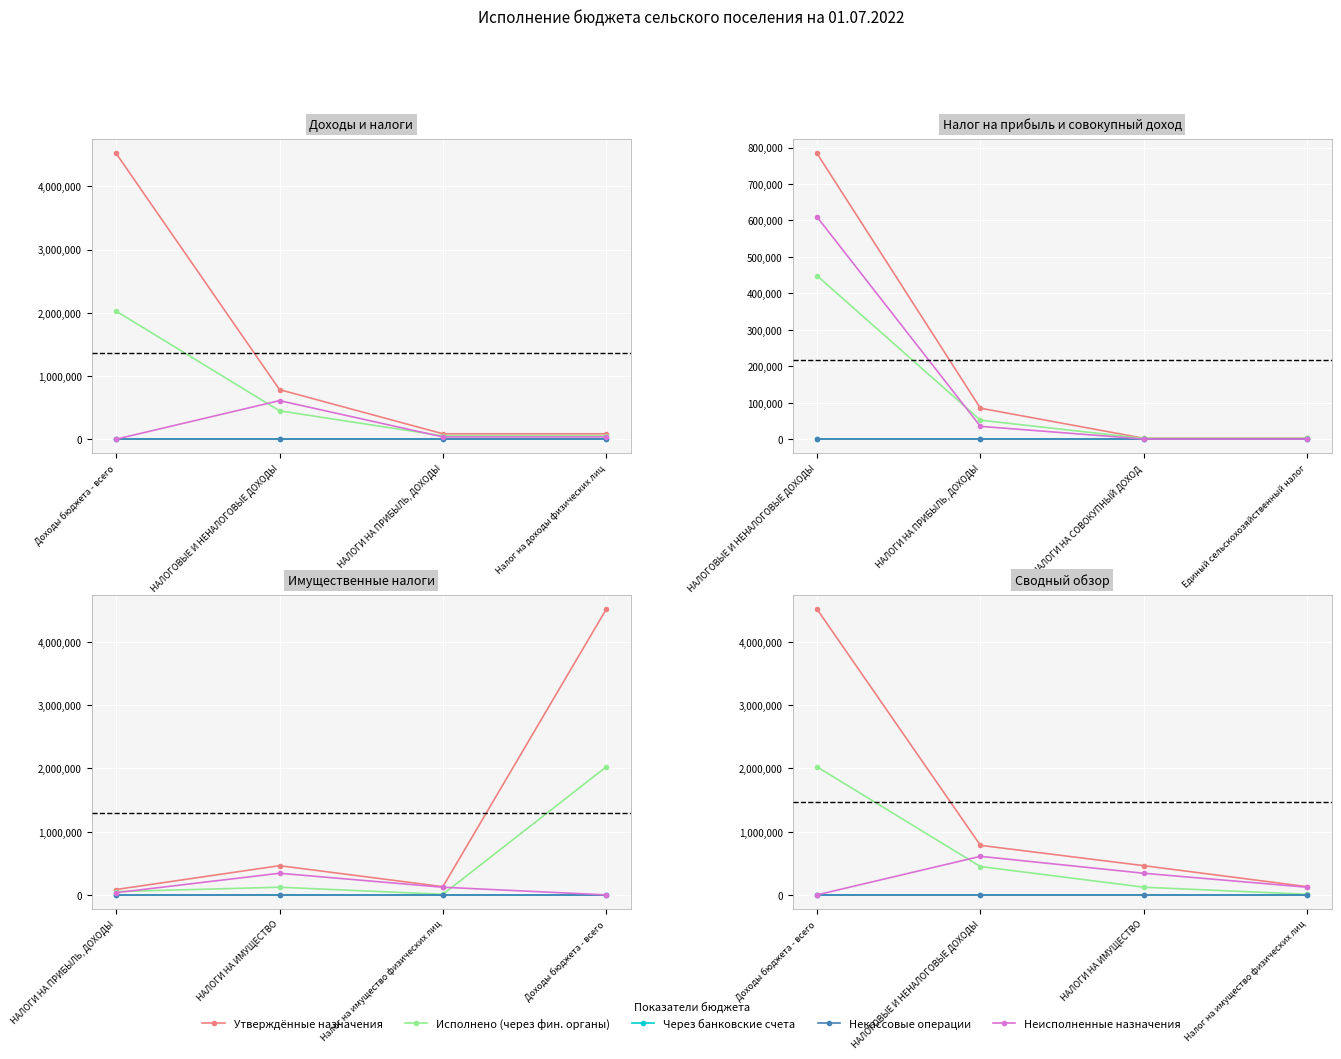

True or false: Утверждённые назначения has more than 1 interior local peaks.

False